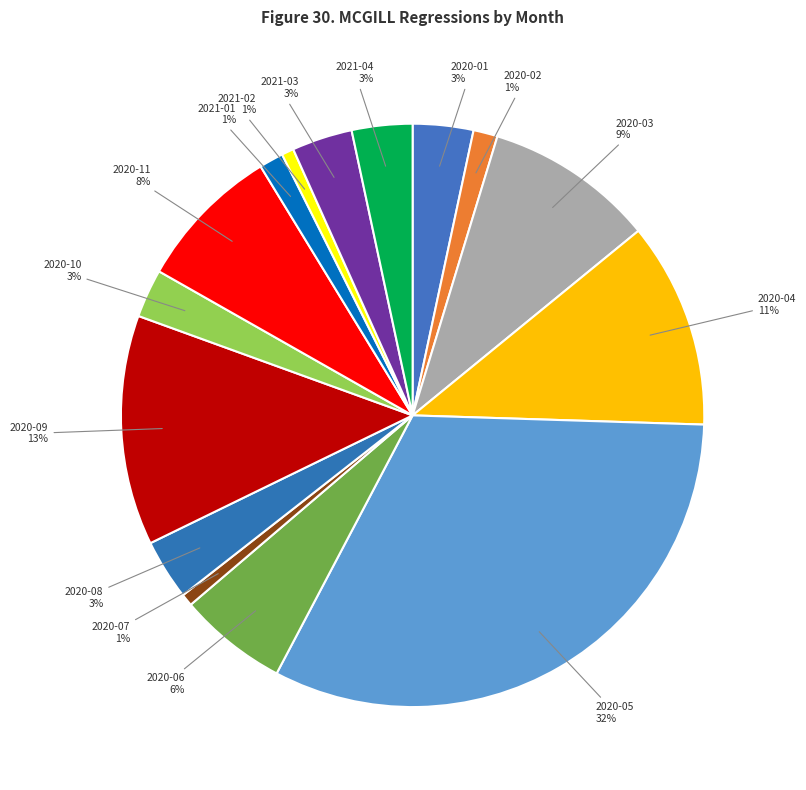

Do 2021-03 and 2020-06 together represent more than half of the pie?

No